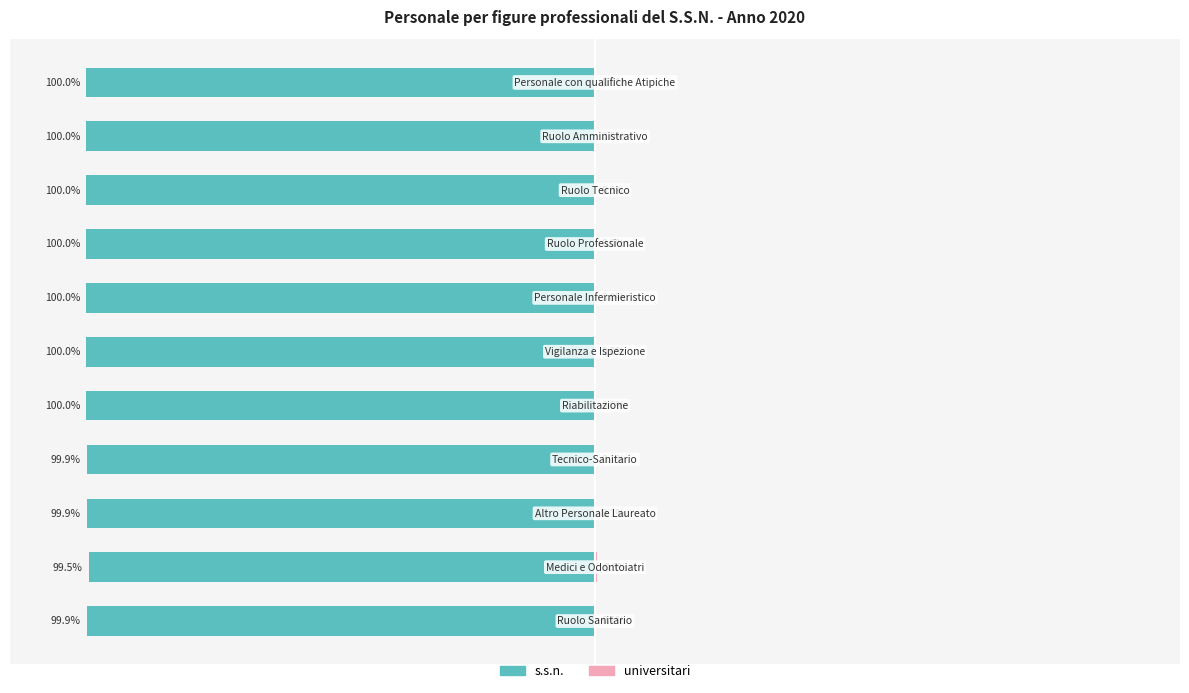

Reading right to left, list all the values displayed in this chart.

s.s.n.: -100.0	-100.0	-100.0	-100.0	-100.0	-100.0	-100.0	-99.9	-99.9	-99.5	-99.9
universitari: 0.0	0.0	0.0	0.0	0.0	0.0	0.0	0.1	0.1	0.5	0.1